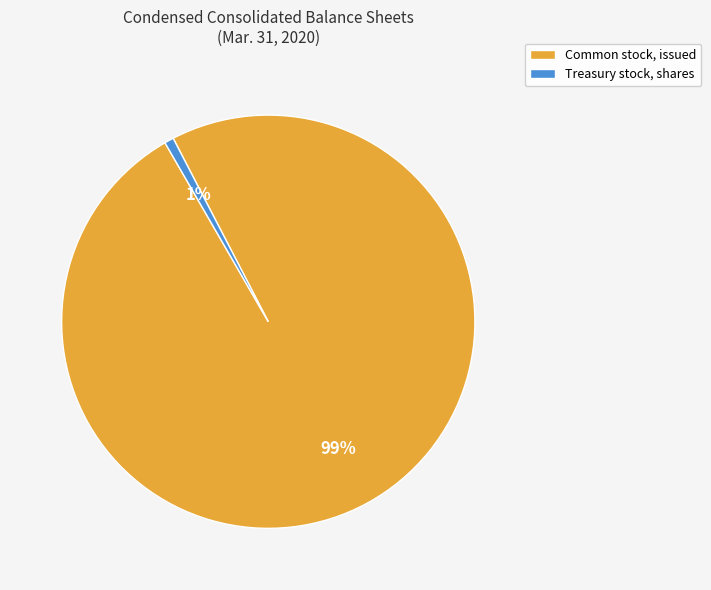

To the nearest percent, what is the combined percentage of Treasury stock, shares and Common stock, issued?

100%